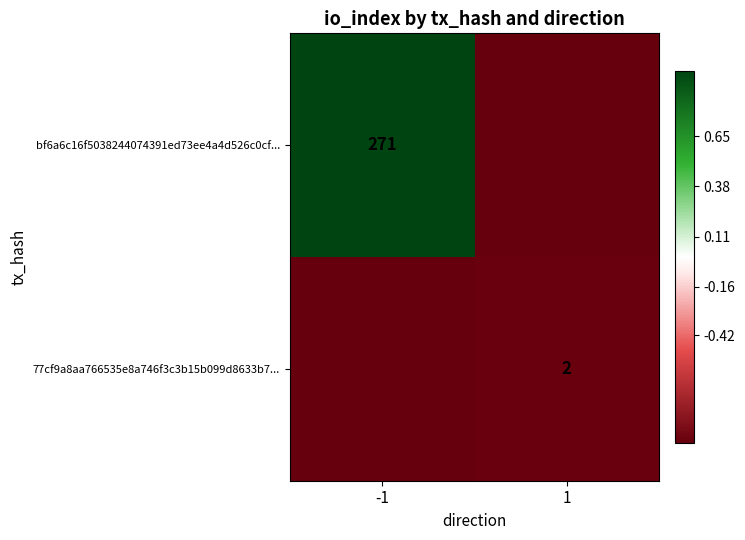

Which has a higher value, -1 or 1?

-1